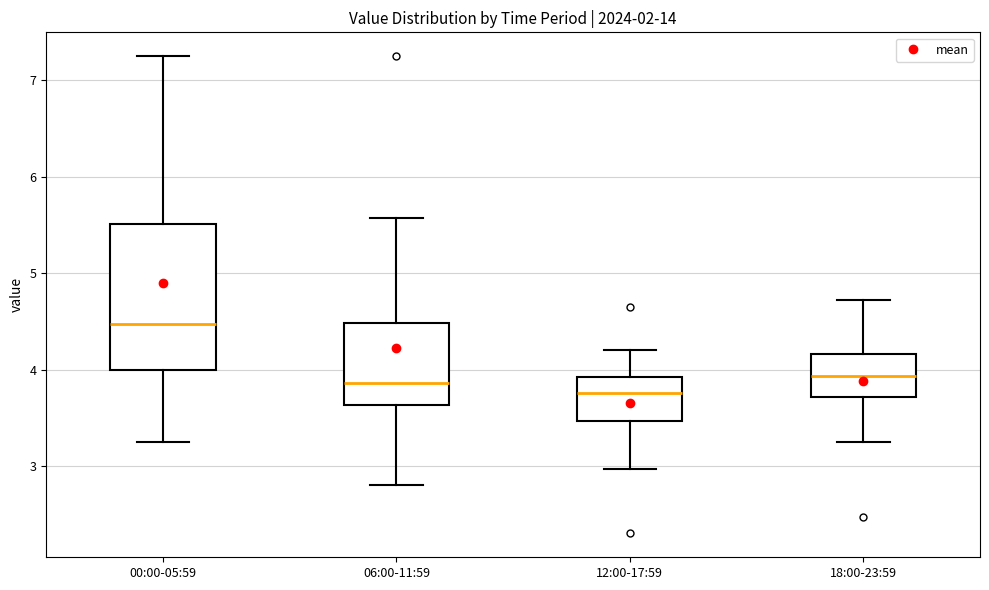

Where is the lower edge of the box for 18:00-23:59 on the y-axis? The values are not printed on the chart, so give them approximately, as read against the axis.

3.7